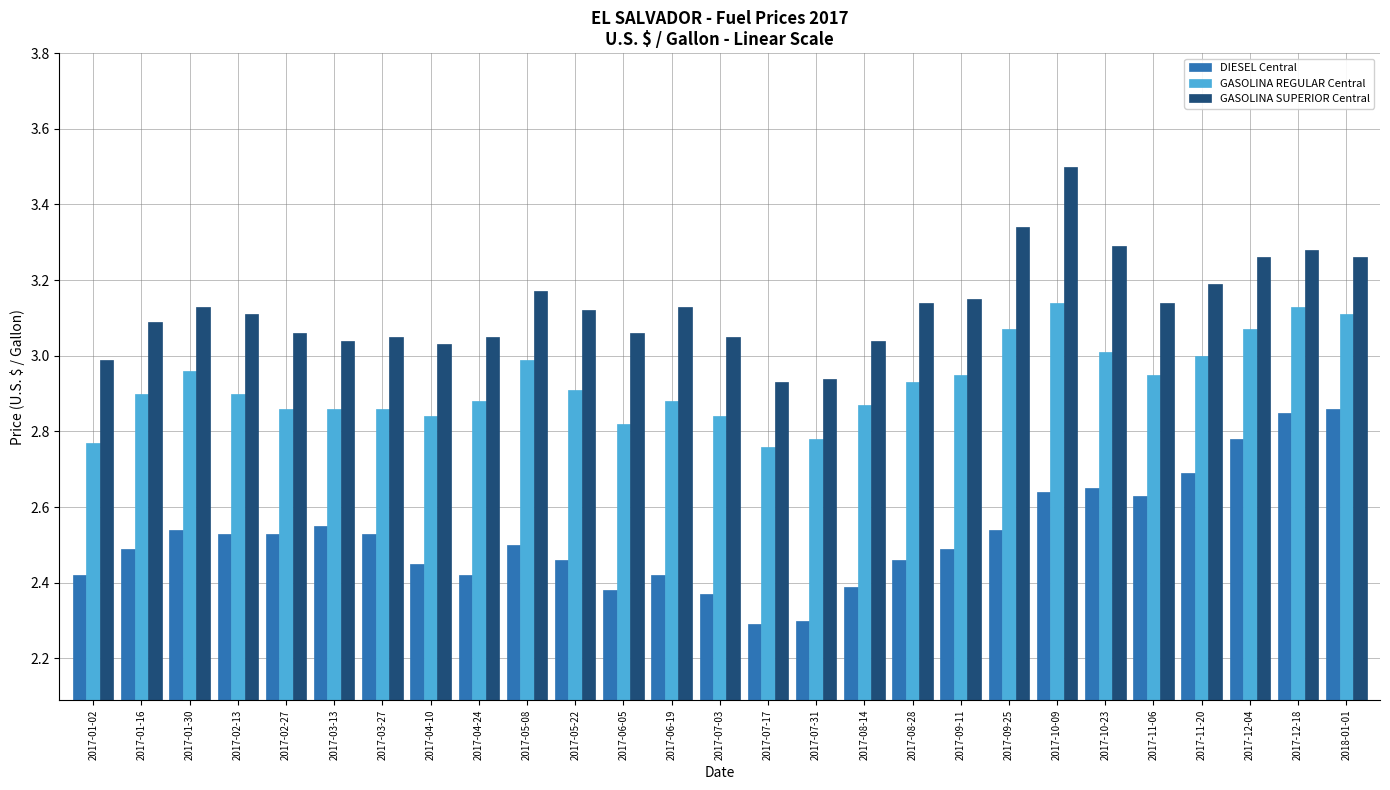

At how many categories does at least one series exceed 2?

27